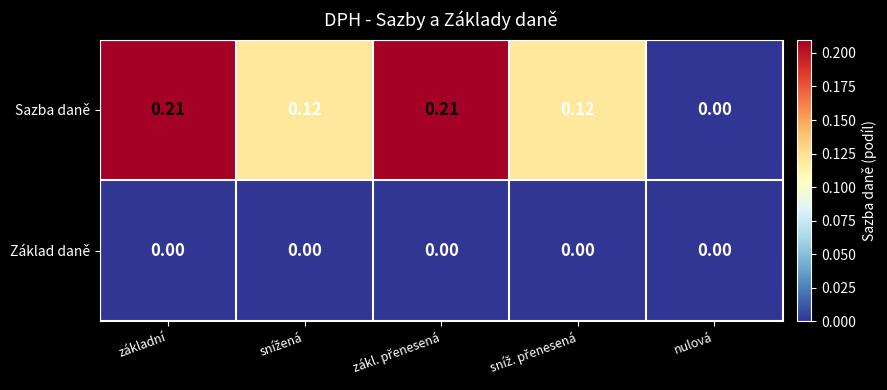

Rank the series by their maximum value, from highest to lowest.

Sazba daně, Základ daně